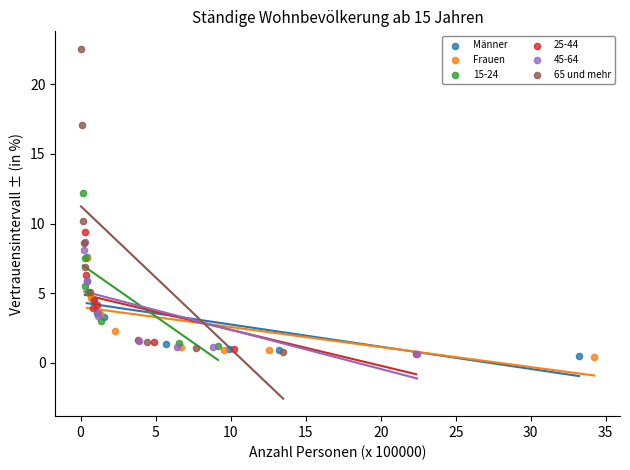

Which series has the widest spread of Y values?

65 und mehr